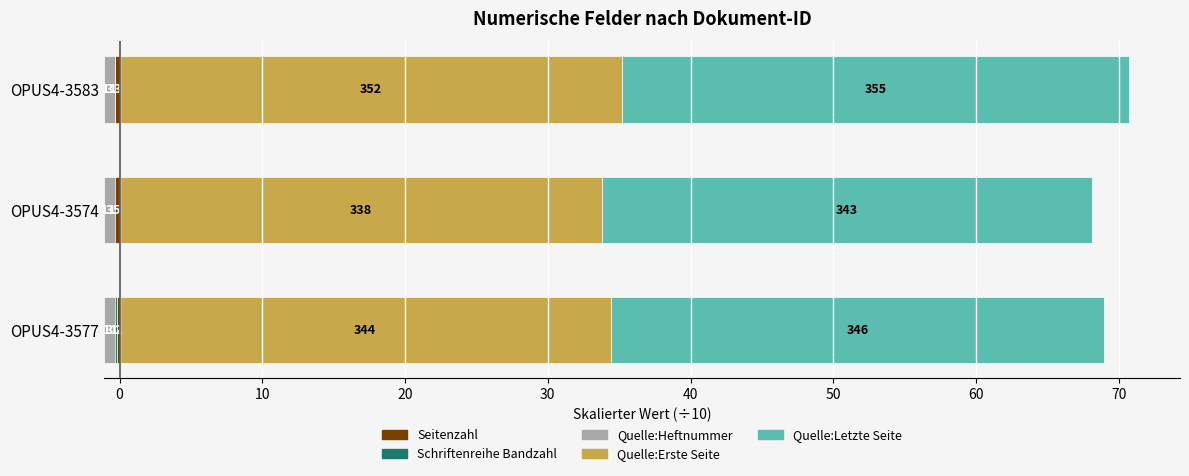

How many distinct data groups are displayed?

5